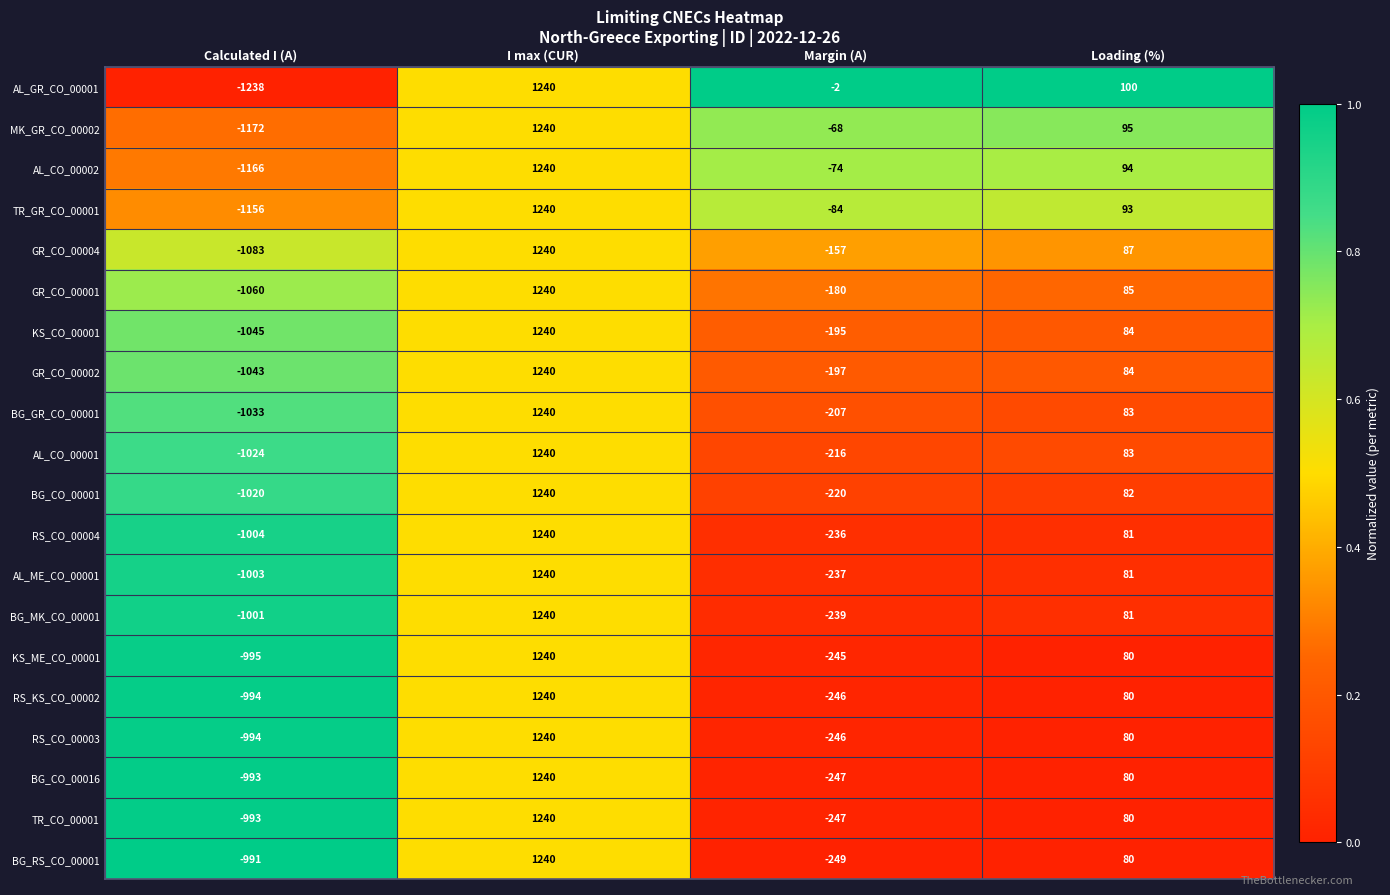

How many values in KS_ME_CO_00001 are below zero?

2